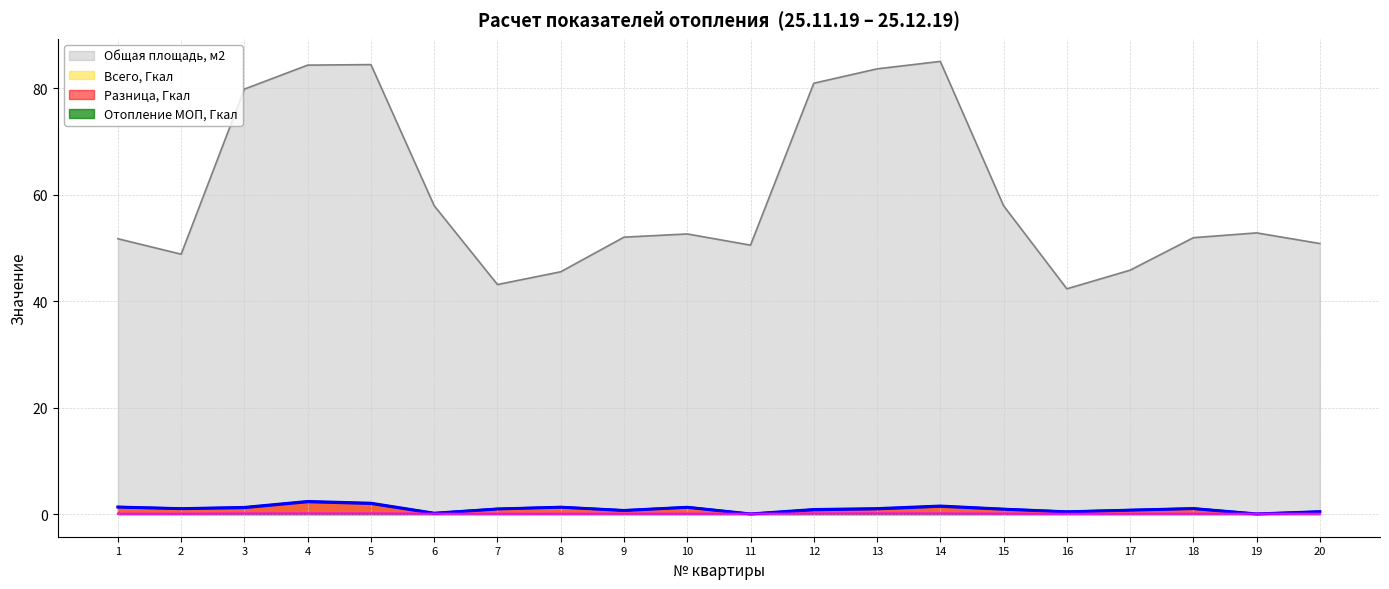

What is the difference between the highest and lowest values at 8?

45.4